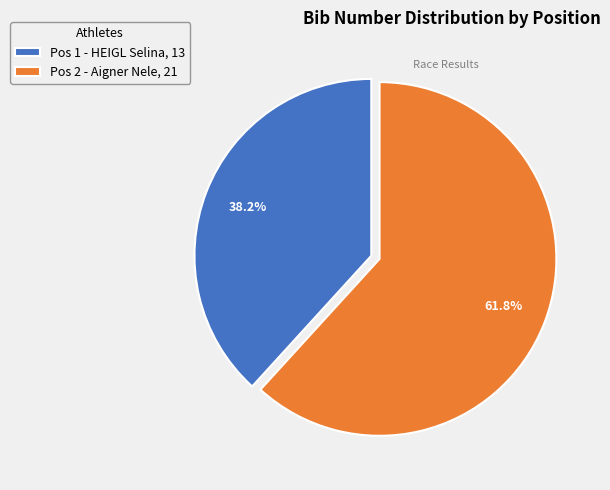

What is the largest slice in the pie chart?

Pos 2 - Aigner Nele